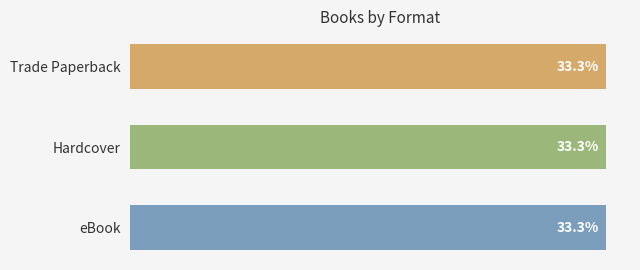

What are all the series names shown in the legend?

eBook, Hardcover, Trade Paperback